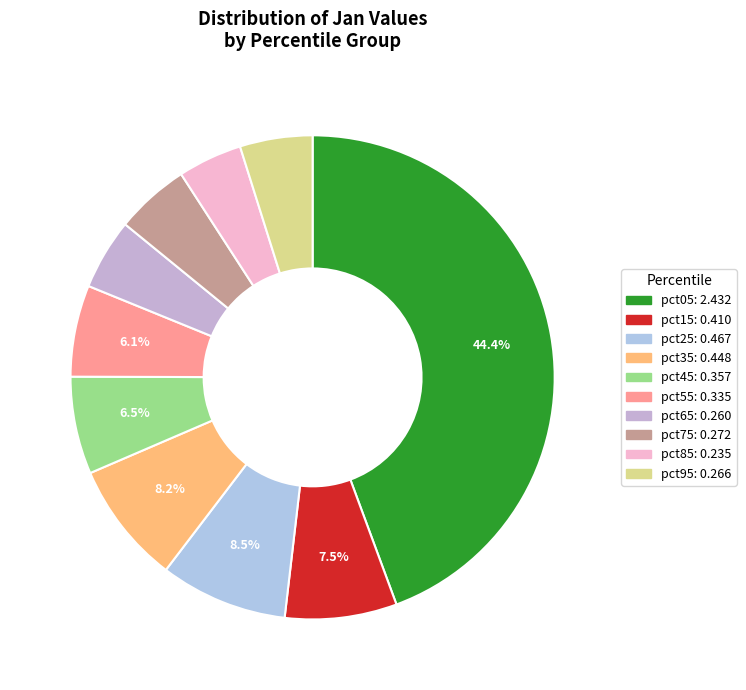

Rank the categories by value from highest to lowest.

pct05, pct25, pct35, pct15, pct45, pct55, pct75, pct95, pct65, pct85